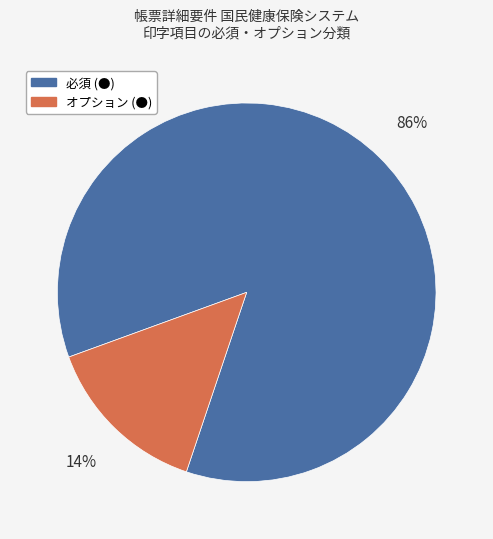

What is the smallest slice in the pie chart?

オプション (●)